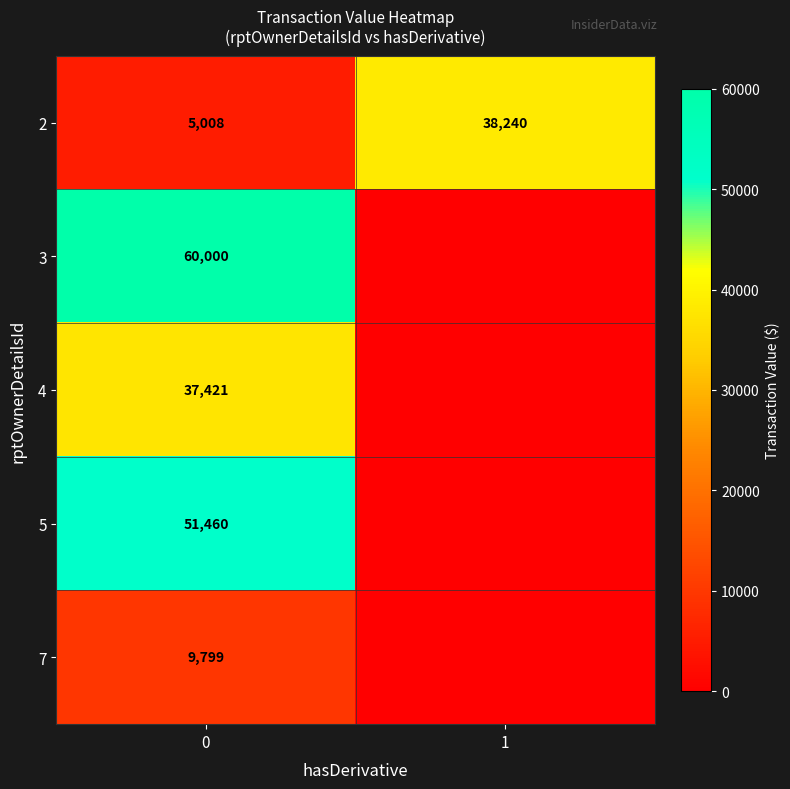

At how many categories does at least one series exceed 51869?

1